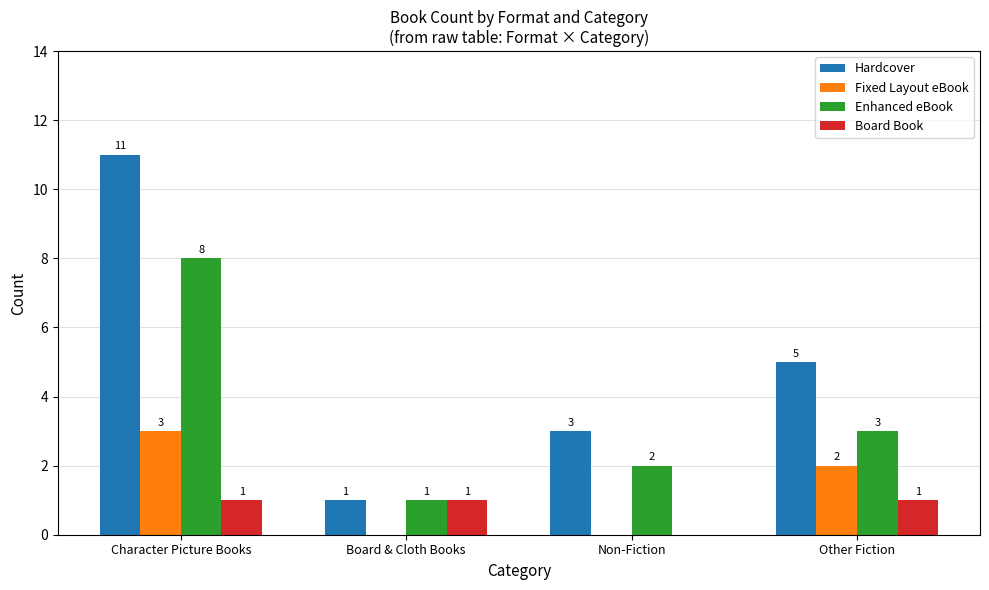

How many groups of bars are there?

4